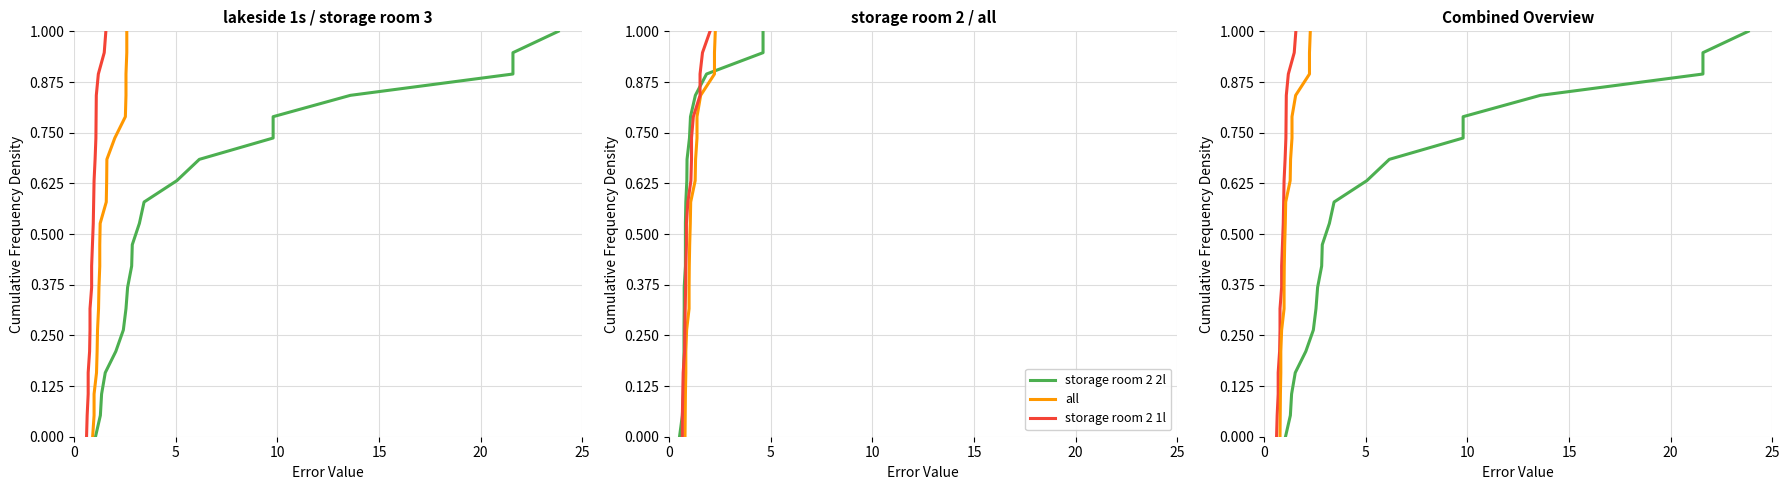

True or false: all and storage room 3l intersect in this chart.

False